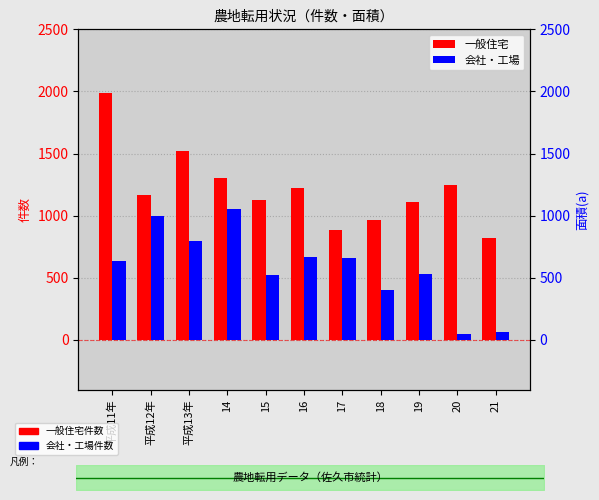

List the labels in order of 一般住宅 value, largest first.

平成11年, 平成13年, 14, 20, 16, 平成12年, 15, 19, 18, 17, 21